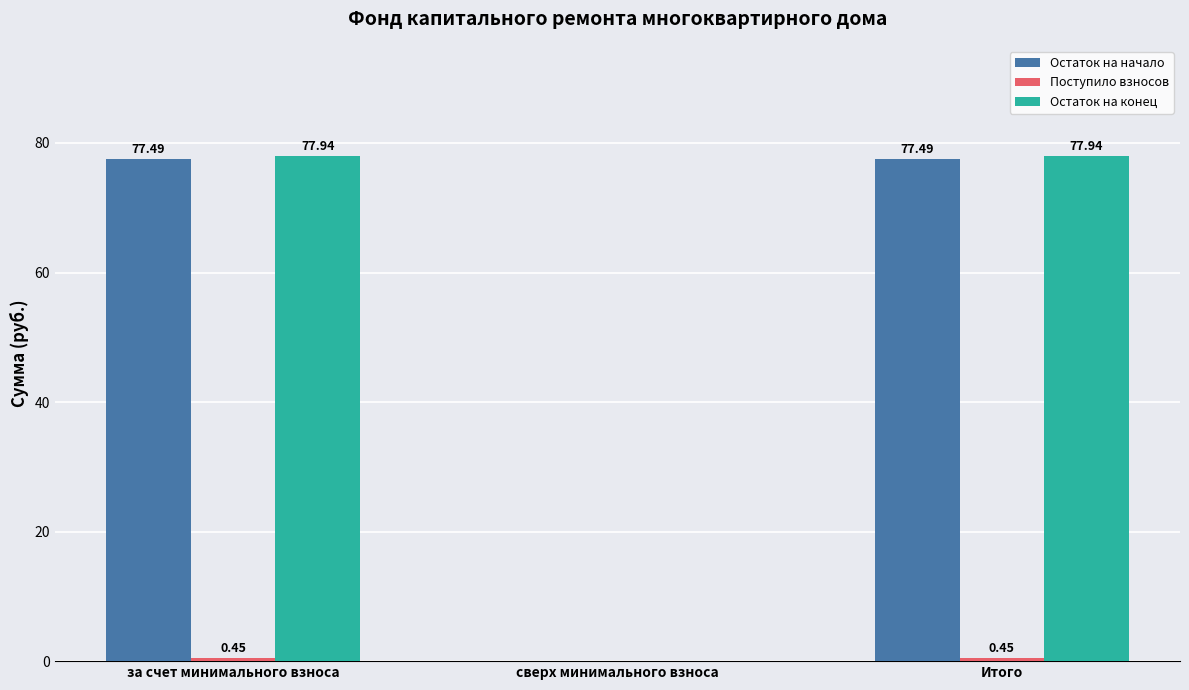

Where does the Остаток на конец series first go above 77?

за счет минимального взноса